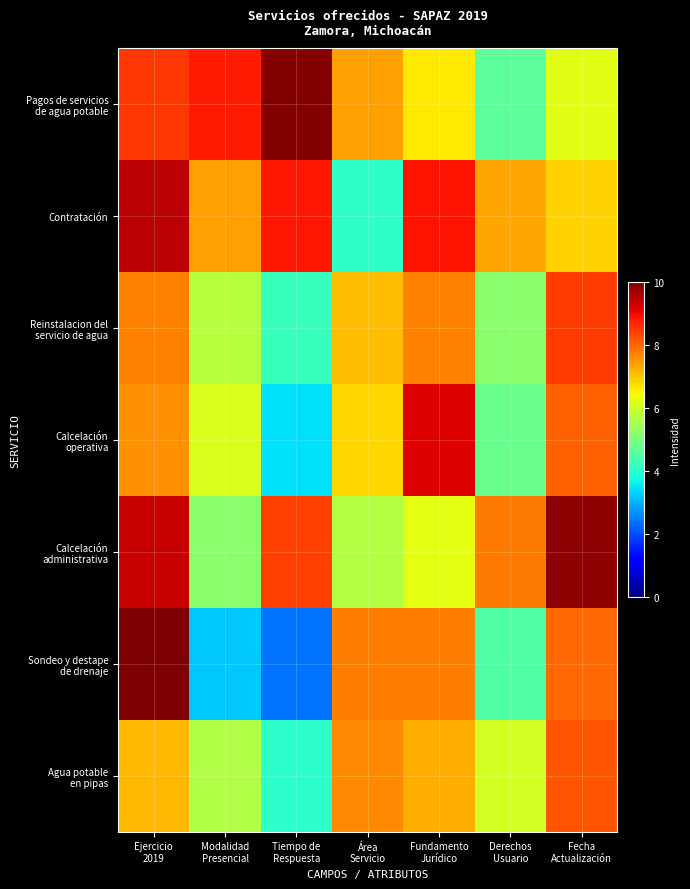

Rank the series at Derechos Usuario from highest to lowest value.

Calcelación administrativa, Contratación, Agua potable en pipas, Reinstalacion del servicio de agua, Calcelación operativa, Pagos de servicios de agua potable, Sondeo y destape de drenaje